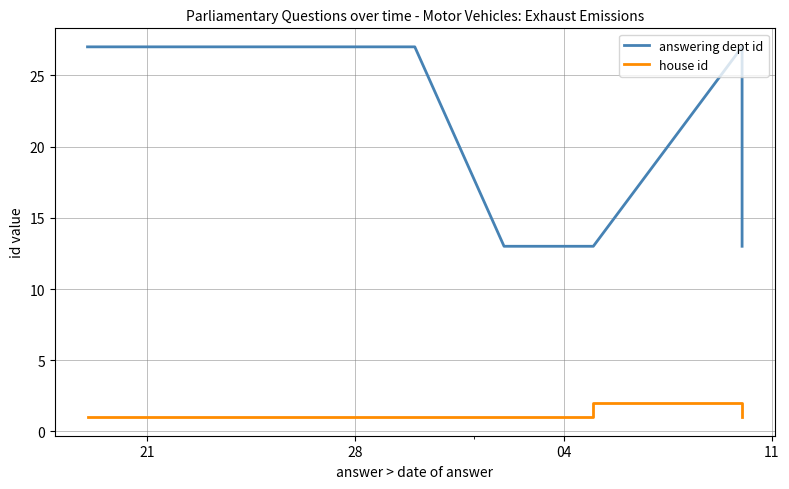

What is the approximate value of answering dept id at 11?

13